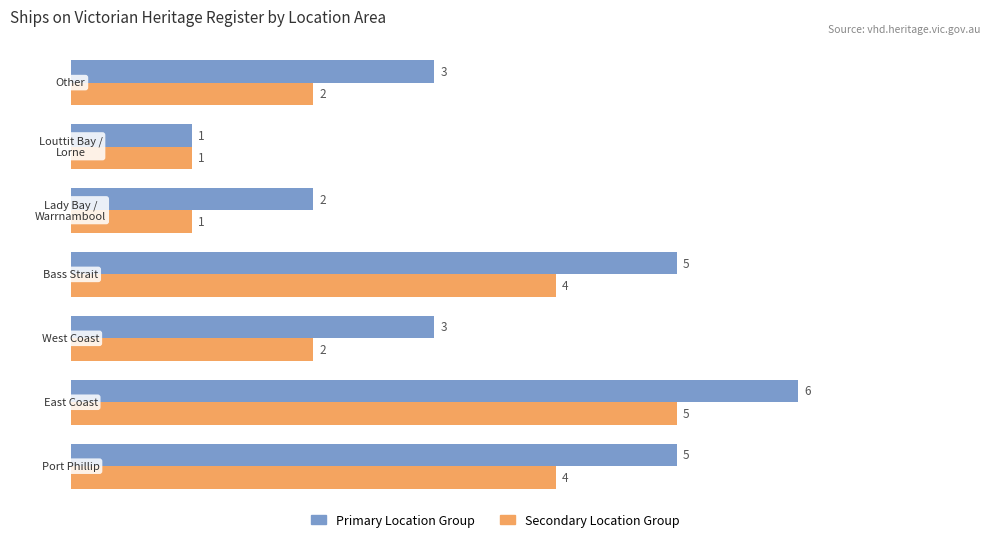

What are all the series names shown in the legend?

Primary Location Group, Secondary Location Group